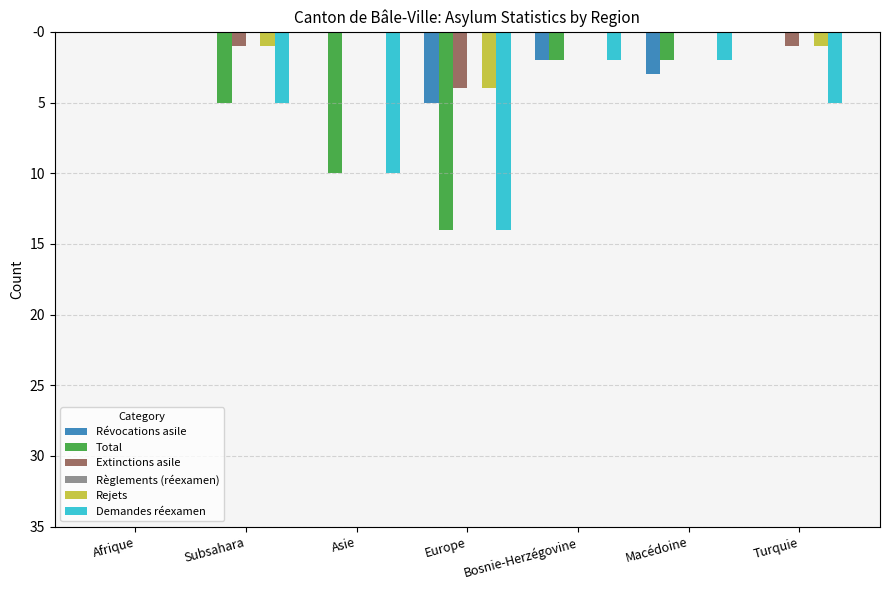

How many negative values does the Demandes réexamen series have?

6